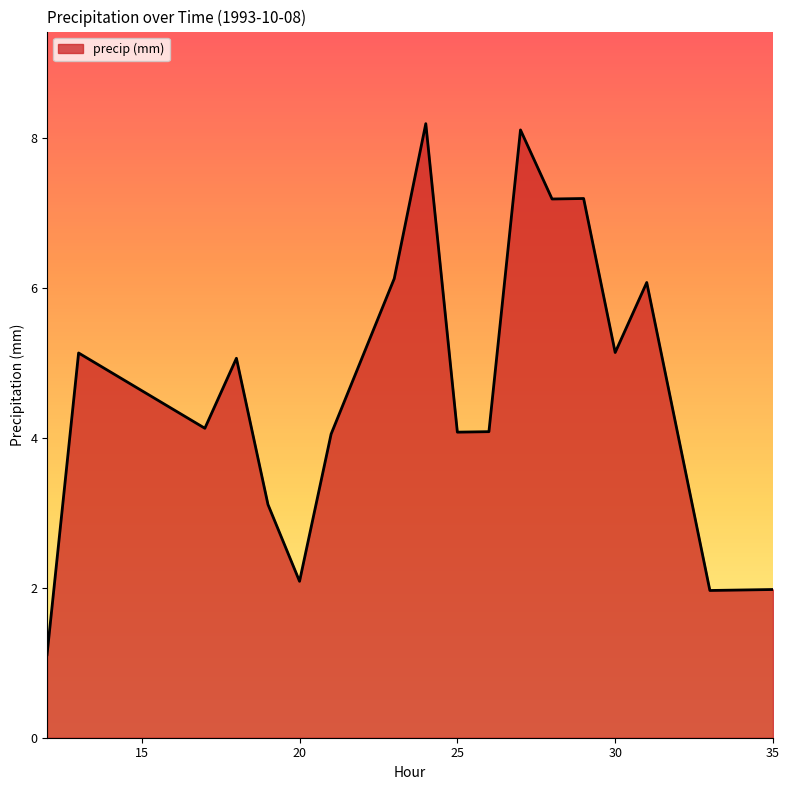

What is the greatest value displayed?

8.2